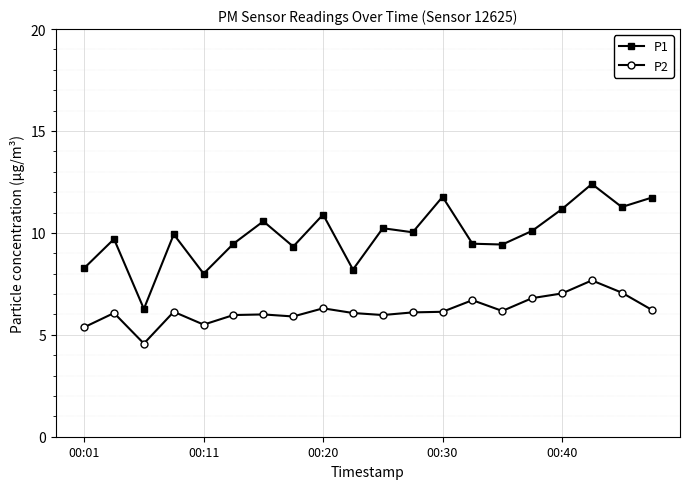

Which series has the widest spread of values?

P1